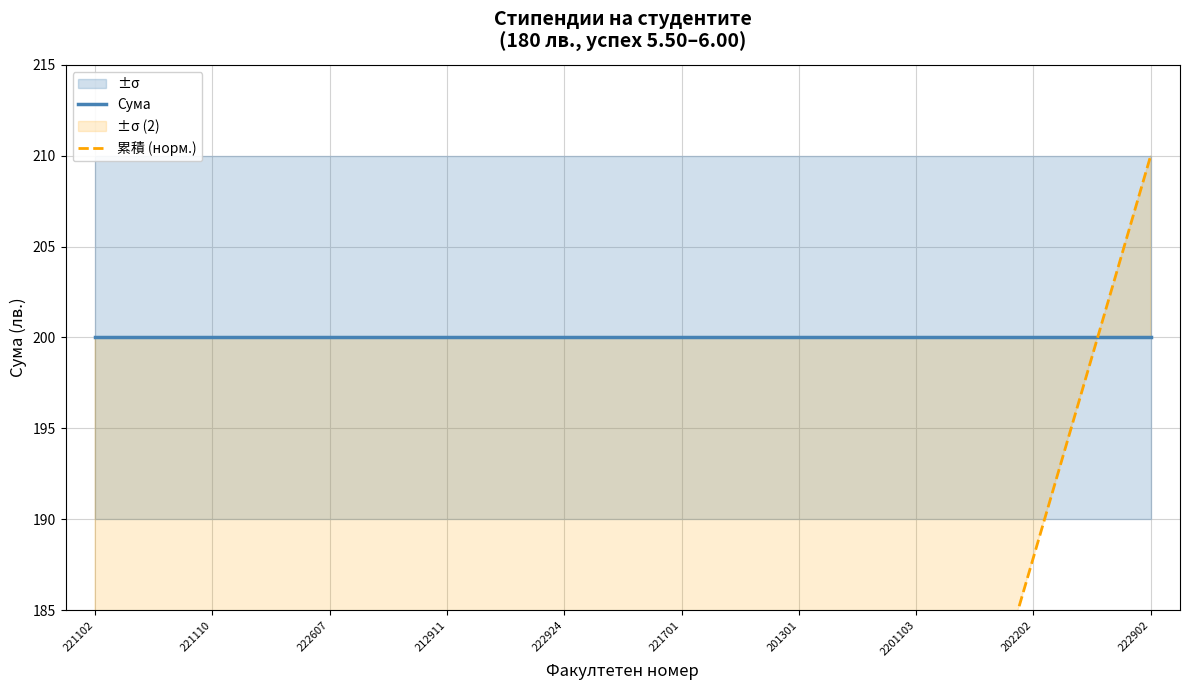

Between 202202 and 2201103, which is larger?

202202